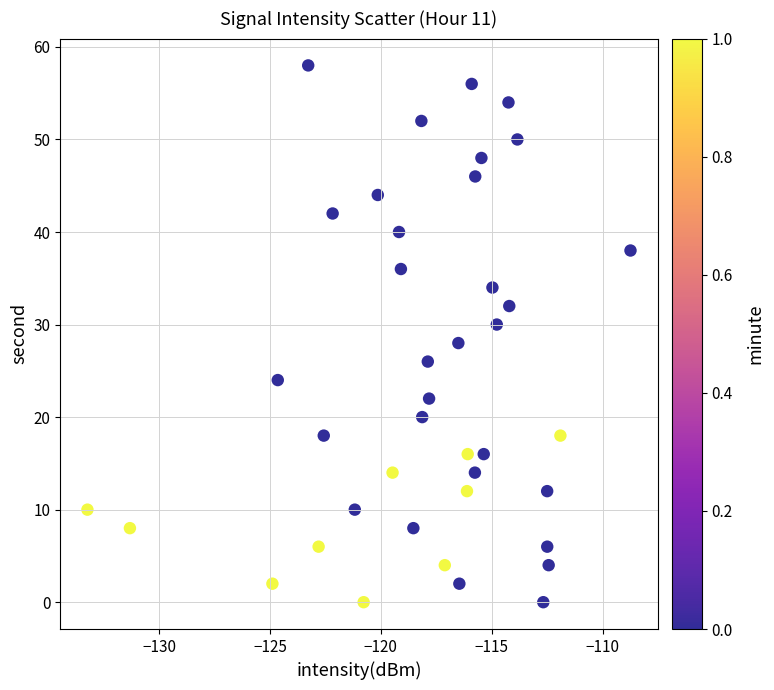

What is the range of Y values (max minus min)?

58